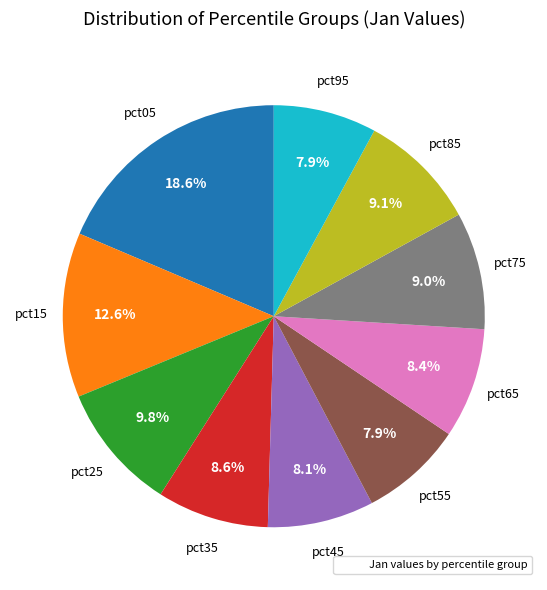

Is there a majority slice in this chart?

No